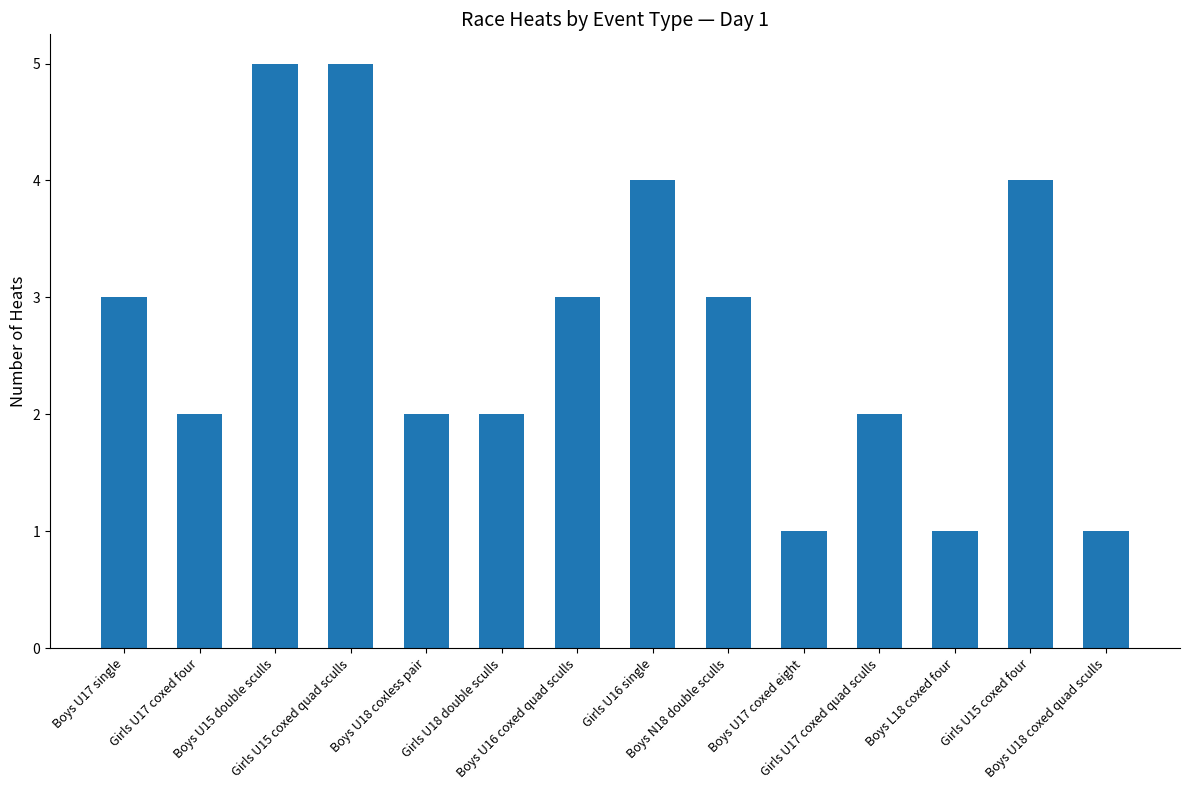

What is the difference between the maximum and minimum values?

4